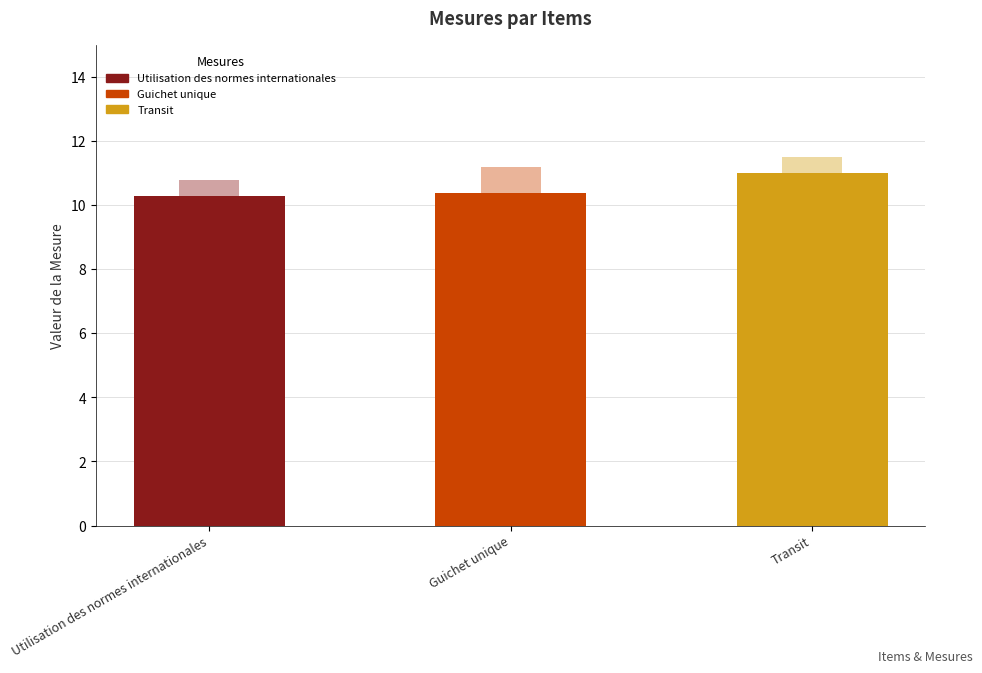

What is the difference between the maximum and minimum values?

0.7